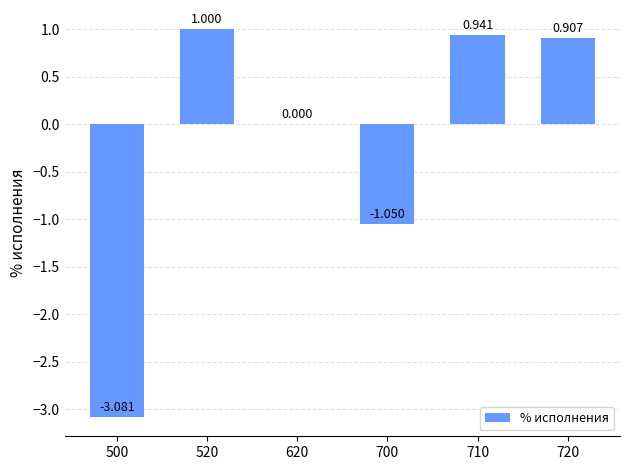

How many series are shown in this chart?

1